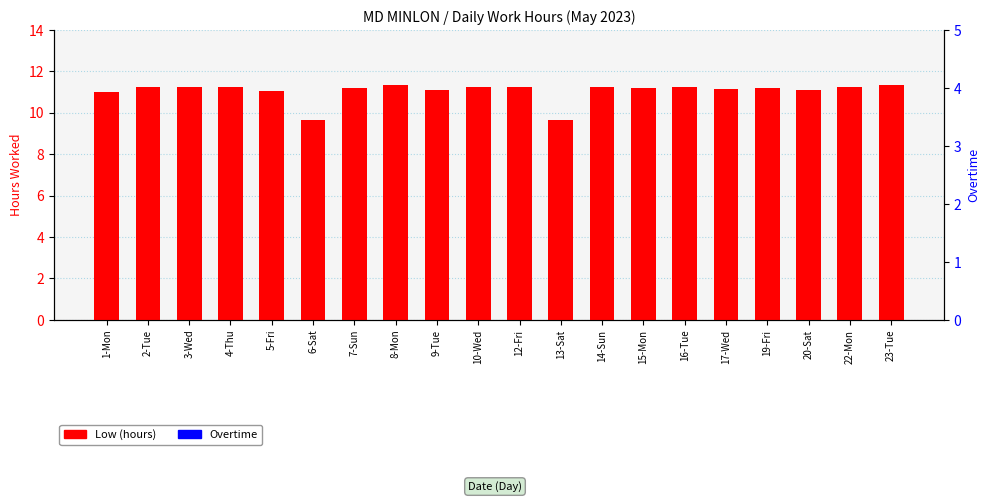

Reading left to right, list all the values displayed in this chart.

Low (hours): 1-Mon=11.0	2-Tue=11.2	3-Wed=11.2	4-Thu=11.3	5-Fri=11.1	6-Sat=9.7	7-Sun=11.2	8-Mon=11.3	9-Tue=11.1	10-Wed=11.3	12-Fri=11.2	13-Sat=9.7	14-Sun=11.2	15-Mon=11.2	16-Tue=11.3	17-Wed=11.1	19-Fri=11.2	20-Sat=11.1	22-Mon=11.2	23-Tue=11.3
Overtime: 1-Mon=0.0	2-Tue=0.0	3-Wed=0.0	4-Thu=0.0	5-Fri=0.0	6-Sat=0.0	7-Sun=0.0	8-Mon=0.0	9-Tue=0.0	10-Wed=0.0	12-Fri=0.0	13-Sat=0.0	14-Sun=0.0	15-Mon=0.0	16-Tue=0.0	17-Wed=0.0	19-Fri=0.0	20-Sat=0.0	22-Mon=0.0	23-Tue=0.0